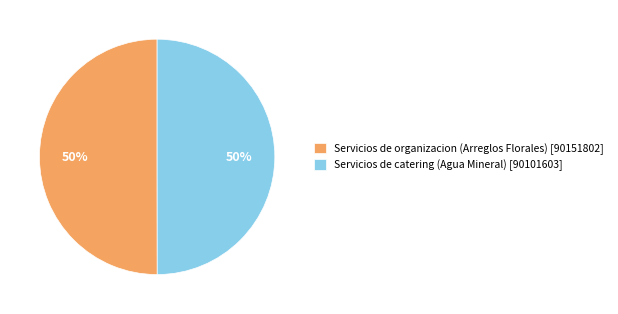

To the nearest percent, what percentage of the pie is Servicios de organizacion (Arreglos Florales) [90151802]?

50%